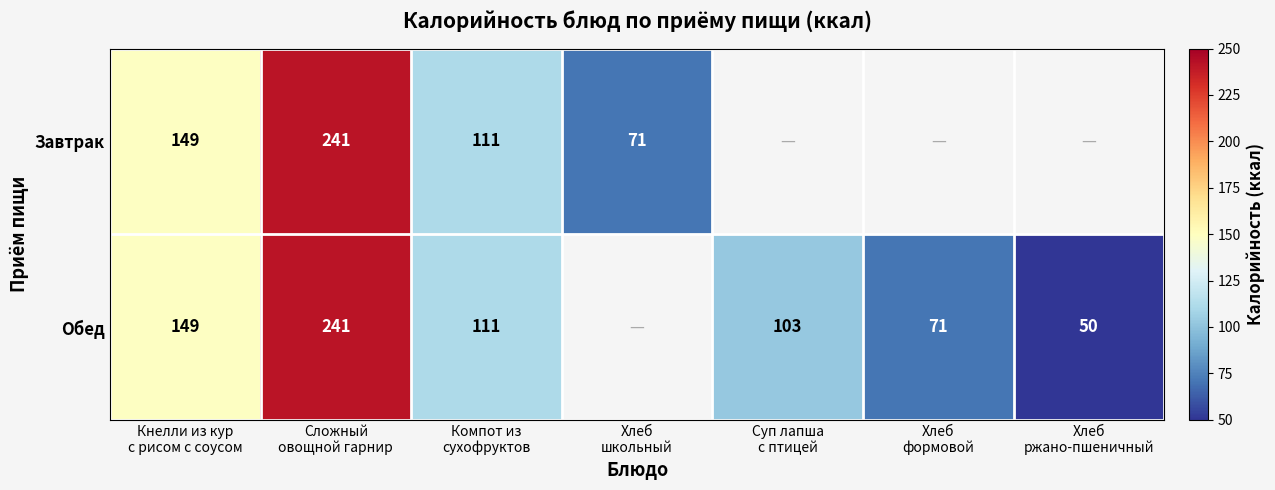

What is the smallest value displayed?

50.0